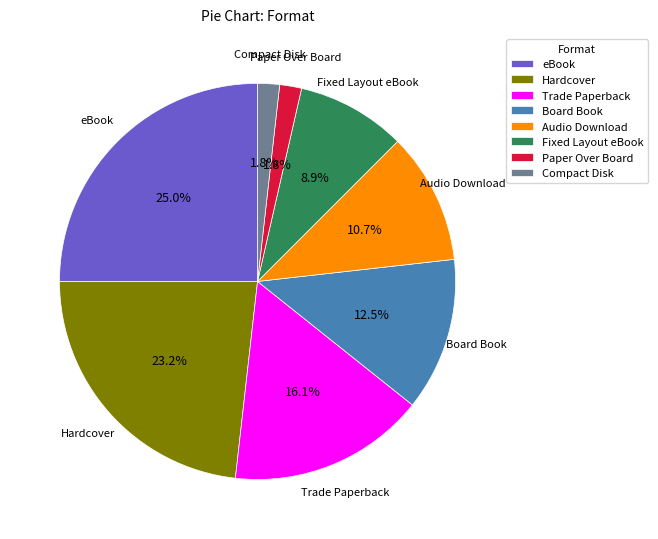

Count the number of slices in the pie.

8